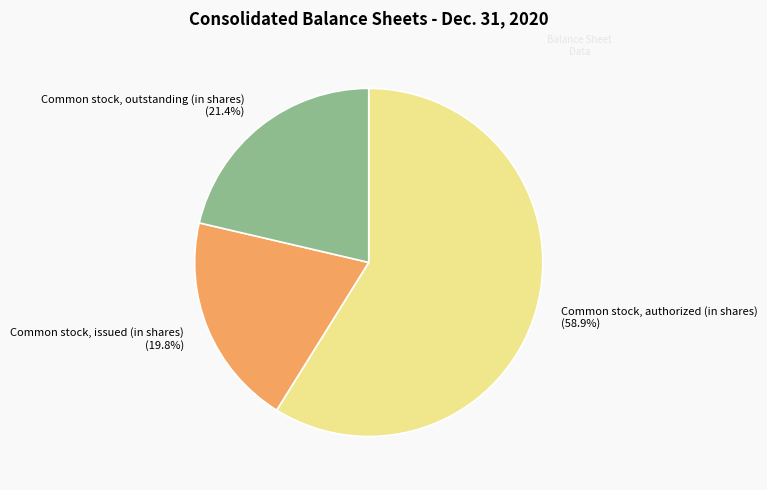

Between Common stock, outstanding (in shares) and Common stock, issued (in shares), which is larger?

Common stock, outstanding (in shares)